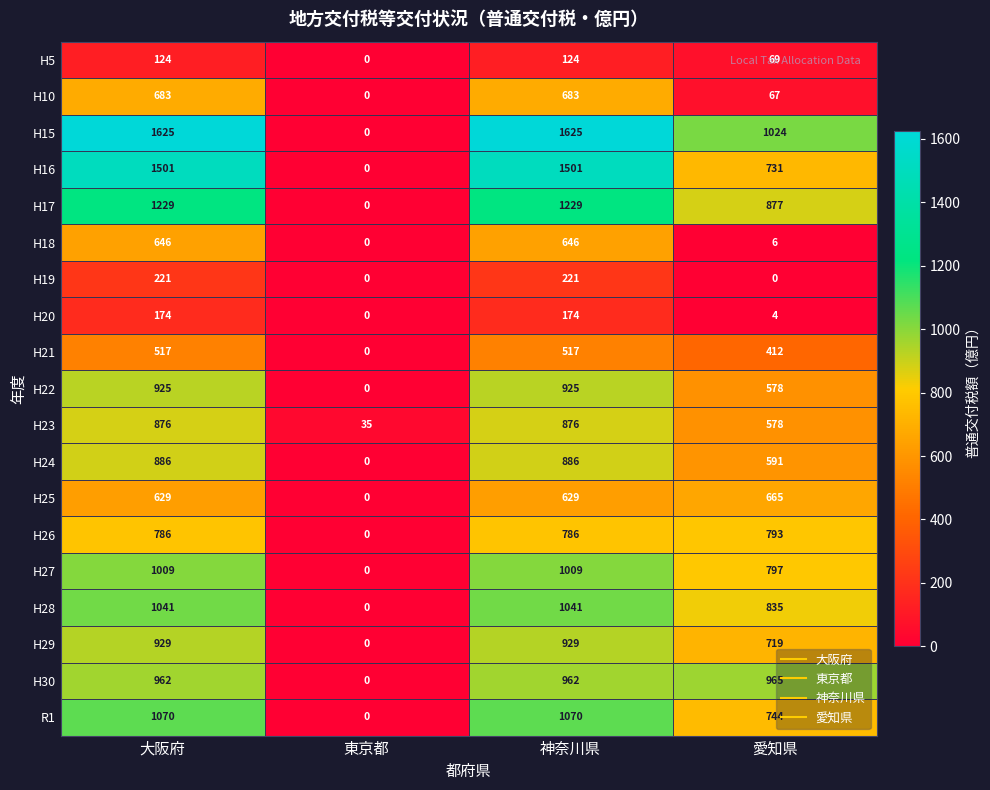

What is the average value of the H24 series?

591